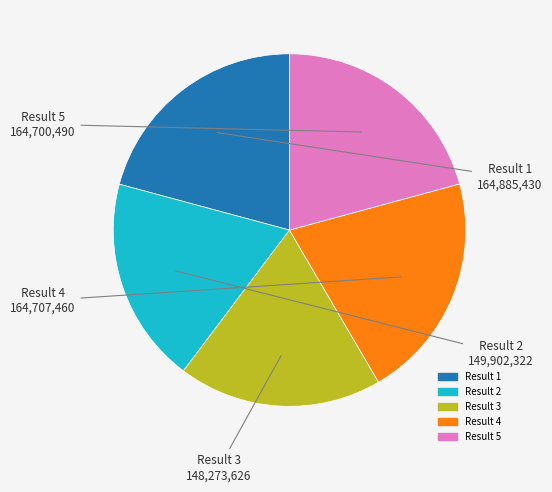

Is it true that Result 5 is 21% of the pie?

True